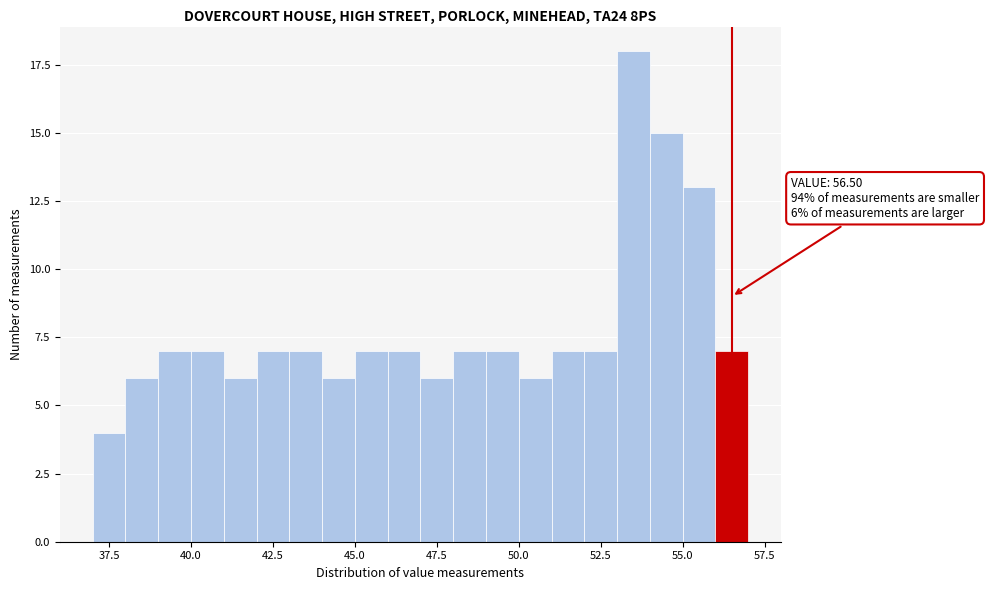

Read against the x-axis, roughly where is the centre of the tallest bar?

53.5